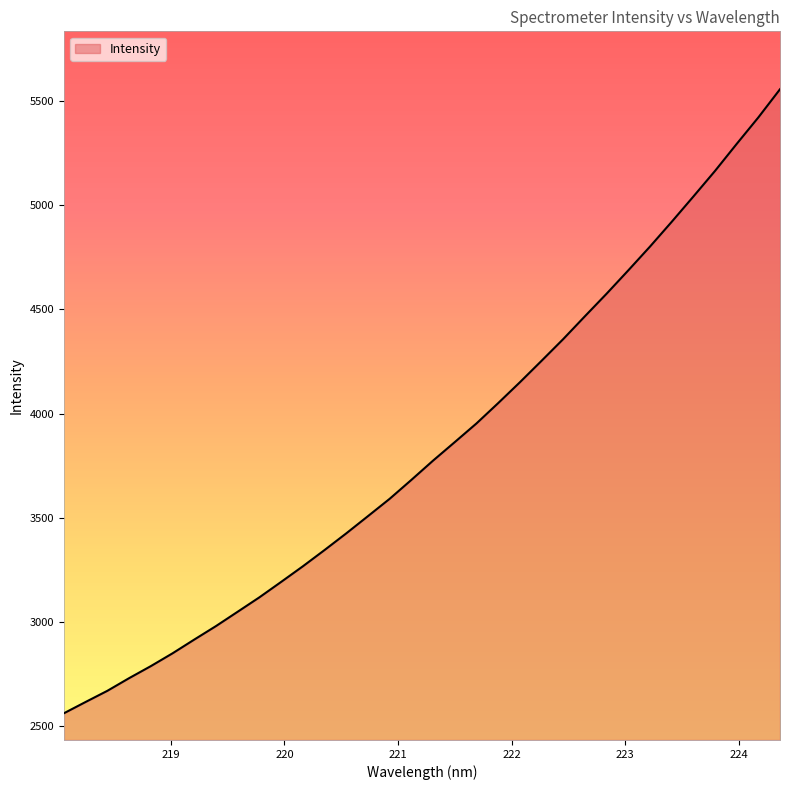

What is the greatest value displayed?

5556.0